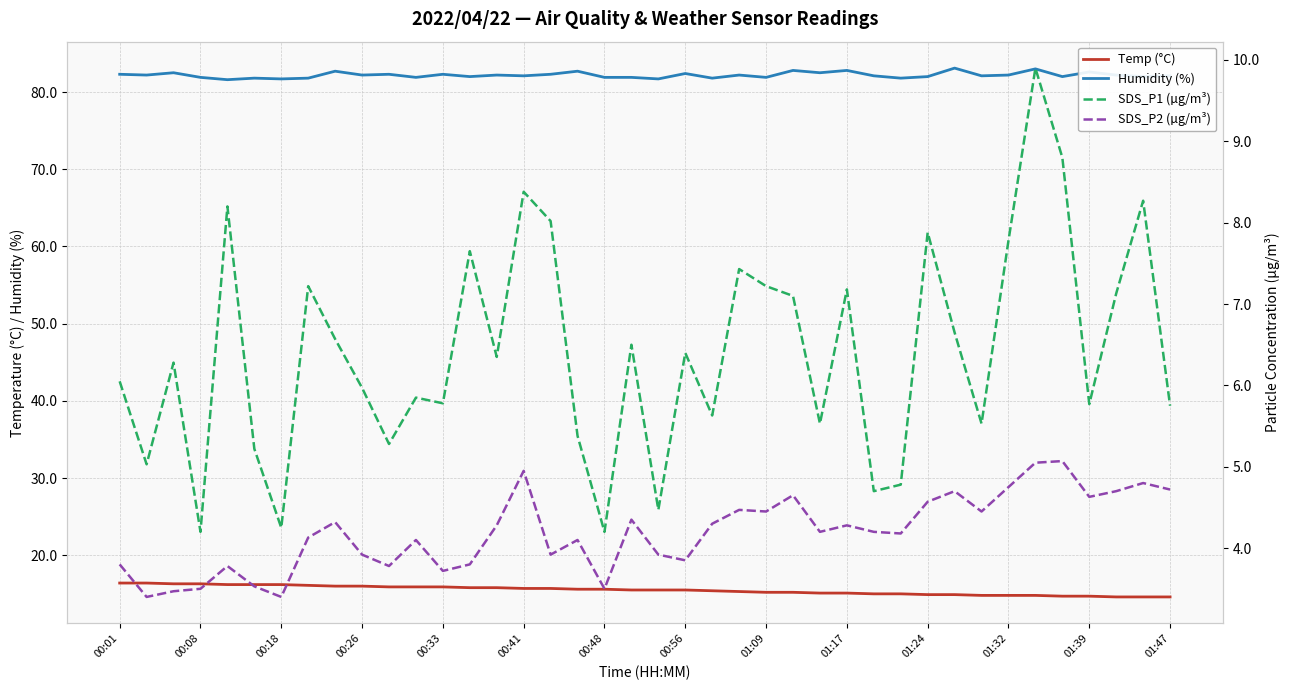

What is the difference between the SDS_P2 (µg/m³) values at 20 and 15?

1.0